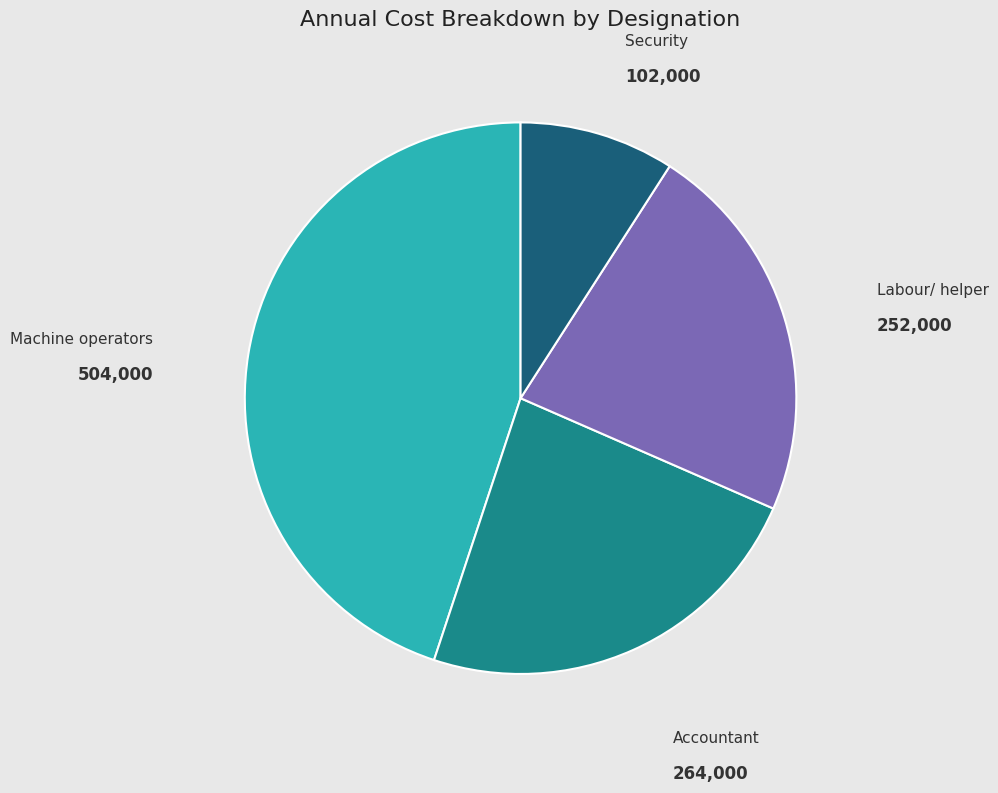

Does any single category account for the majority?

No